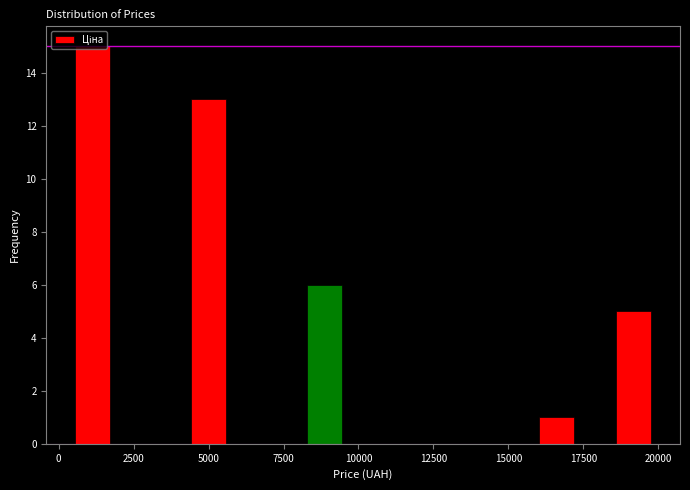

Around what value on the x-axis is the tallest bar? Give the approximate position of its centre, as read against the axis.

1000